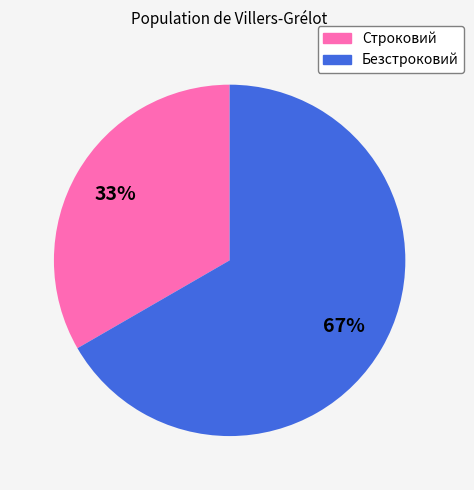

Which category has the biggest portion of the pie?

Безстроковий